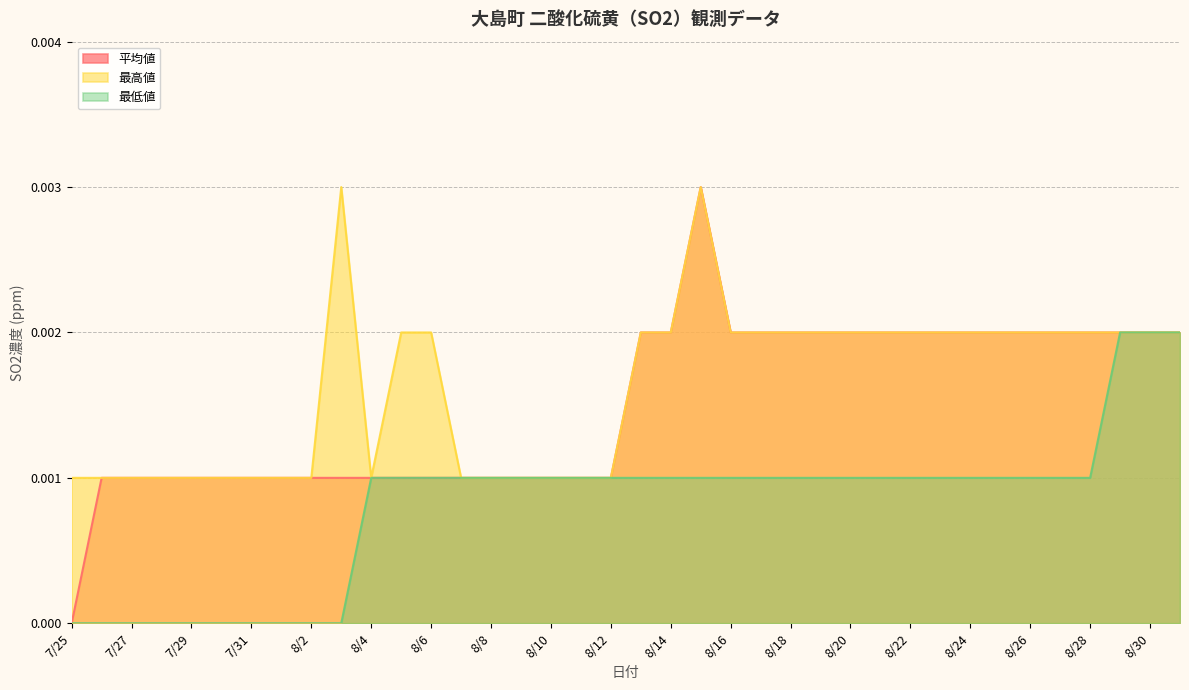

At which category does 最高値 reach its first local peak?

8/3